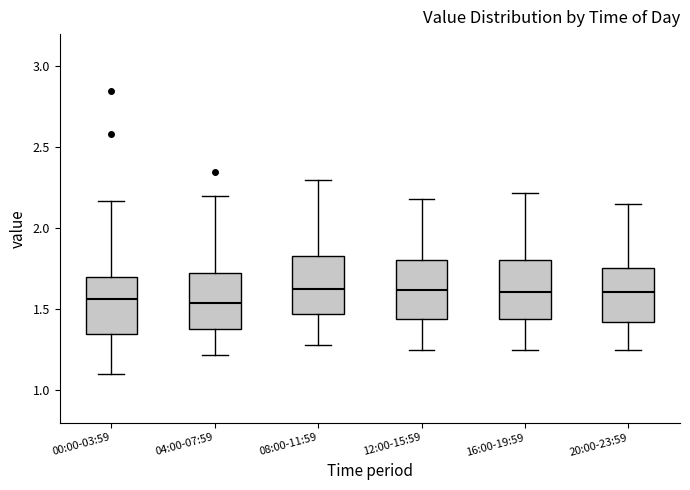

Reading left to right, read every box against the y-axis: the position of its median line, the range the box covers, and the ends of its whiskers. The values are not printed on the chart, so give them approximately, as read against the axis.

00:00-03:59: median 1.55, box 1.35 to 1.70, whiskers 1.10 to 2.15
04:00-07:59: median 1.55, box 1.40 to 1.75, whiskers 1.20 to 2.20
08:00-11:59: median 1.65, box 1.45 to 1.85, whiskers 1.30 to 2.30
12:00-15:59: median 1.60, box 1.45 to 1.80, whiskers 1.25 to 2.20
16:00-19:59: median 1.60, box 1.45 to 1.80, whiskers 1.25 to 2.20
20:00-23:59: median 1.60, box 1.40 to 1.75, whiskers 1.25 to 2.15